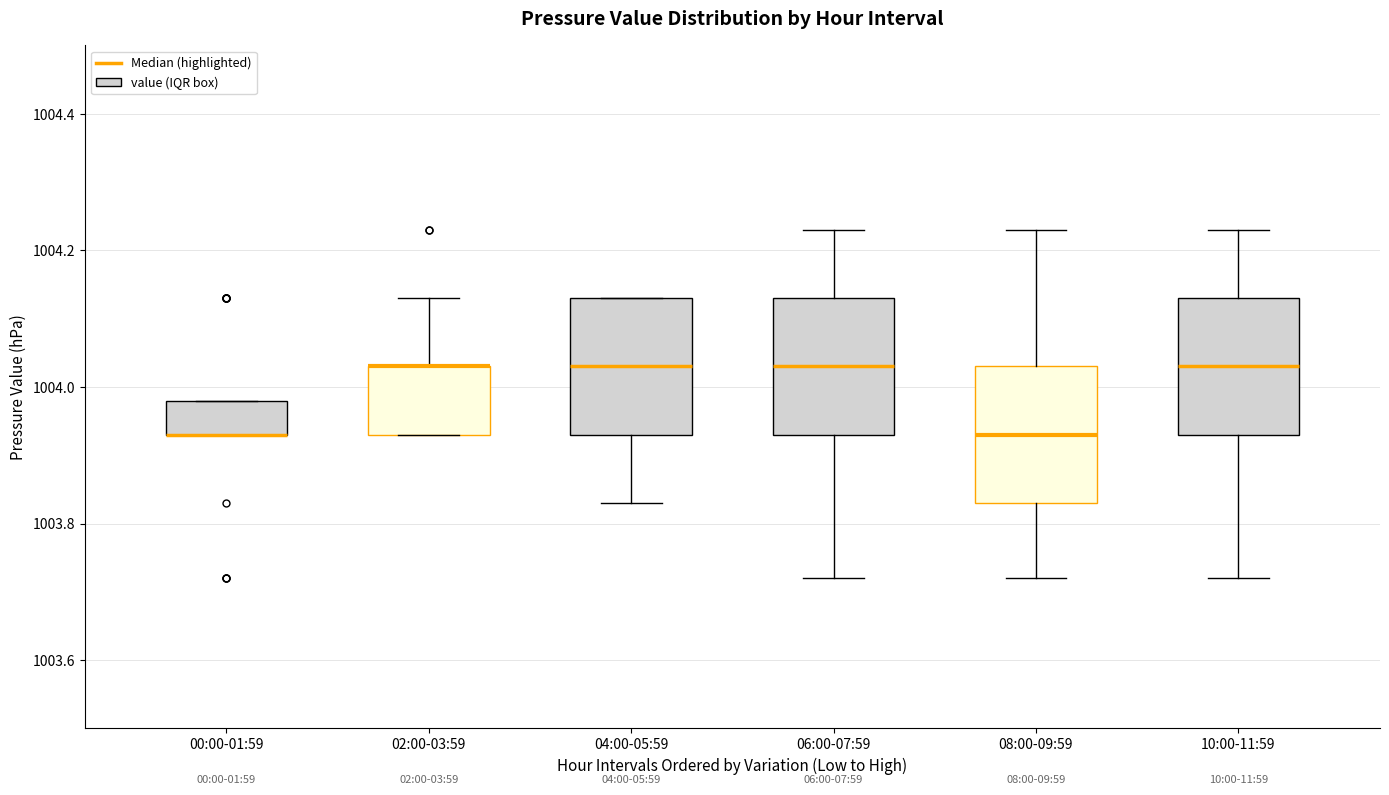

Where does the upper whisker of the box for 06:00-07:59 end on the y-axis? The values are not printed on the chart, so give them approximately, as read against the axis.

1004.24